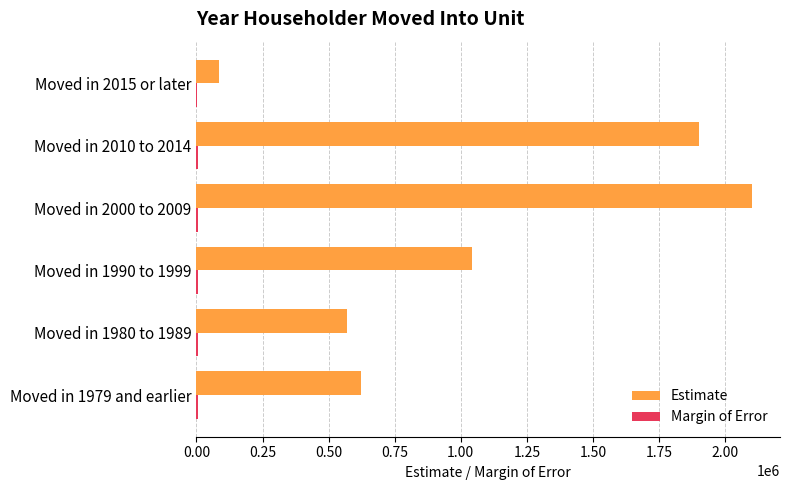

At which category is the sum across all series the highest?

Moved in 2000 to 2009